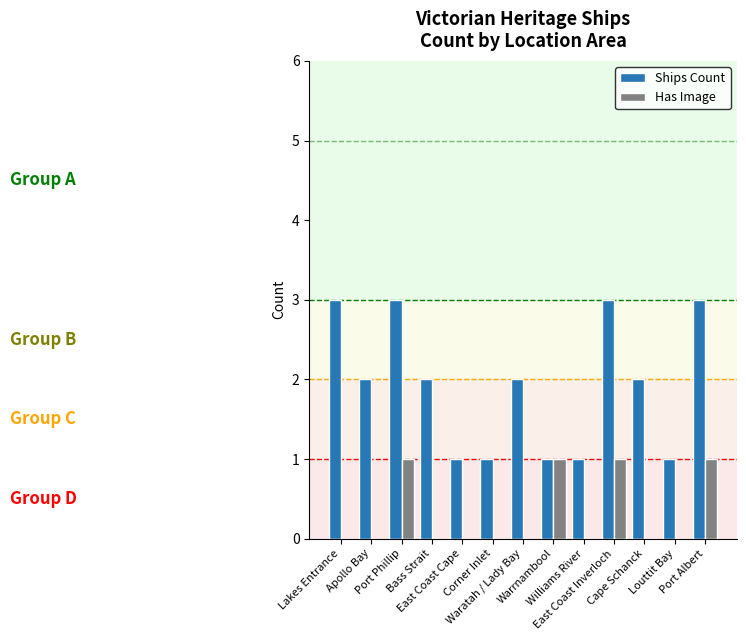

Which series has the largest total across all categories?

Ships Count